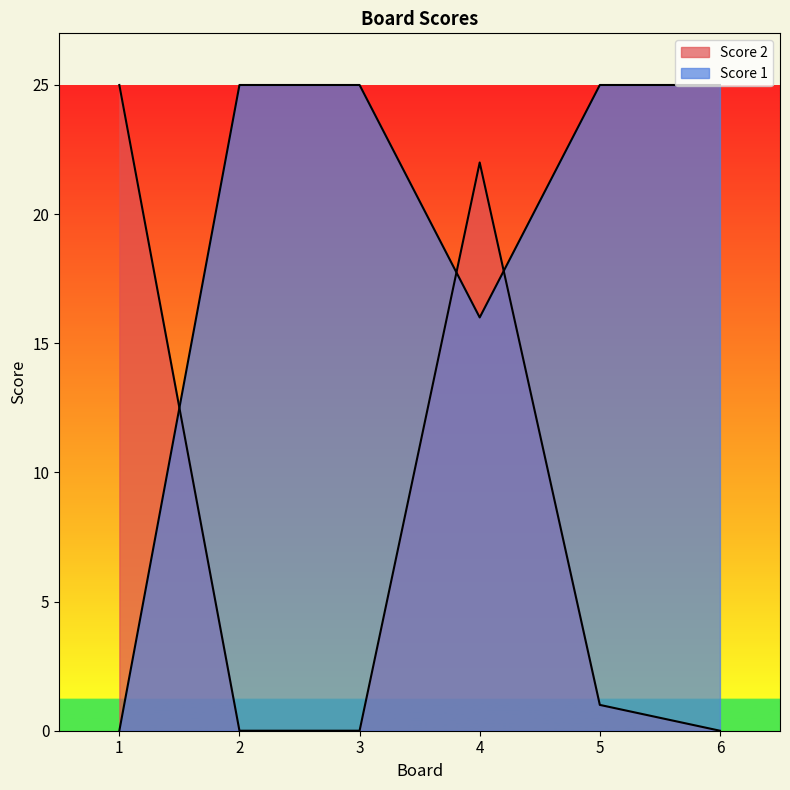

What is the sum of the Score 2 values at 5 and 3?

1